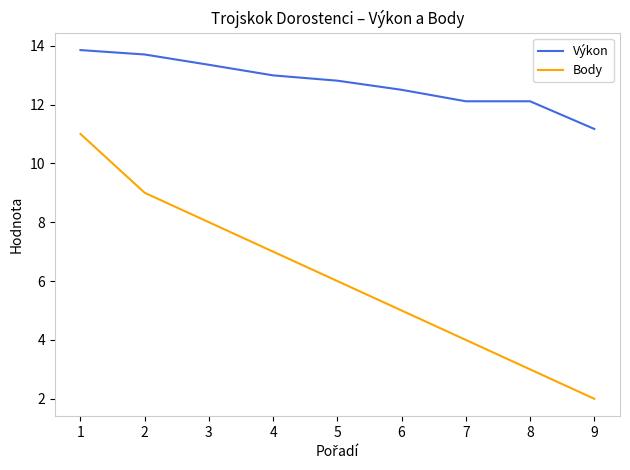

The value of Body at 3 is 14.2. True or false?

False